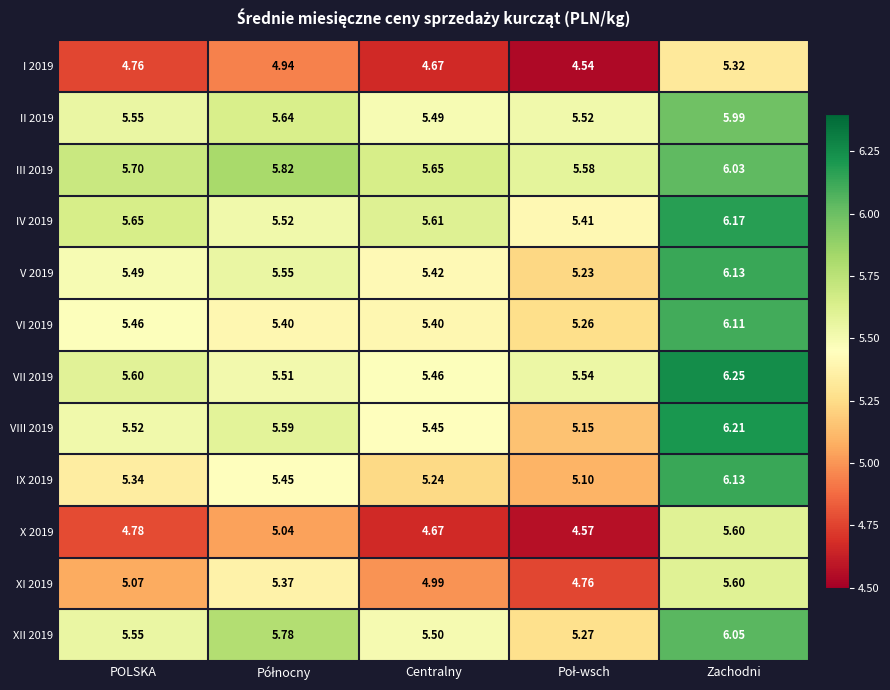

Is the value of XII 2019 at POLSKA greater than the value of IX 2019 at Centralny?

Yes